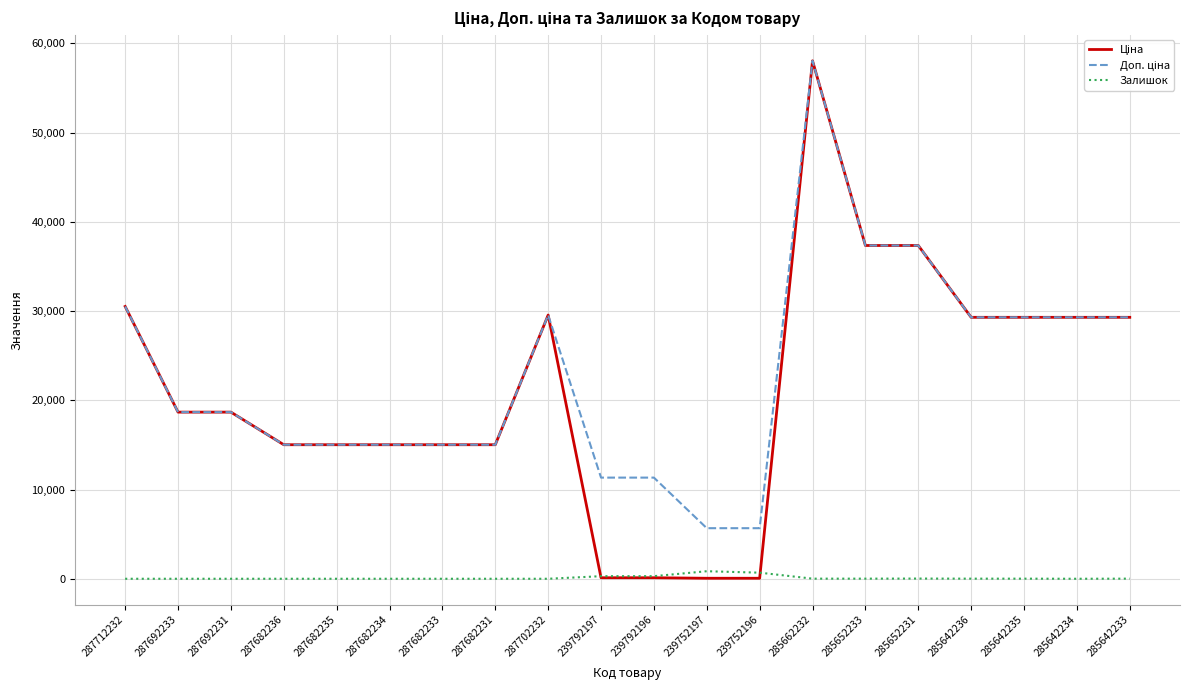

What is the total value across all series at 287712232?

61024.7